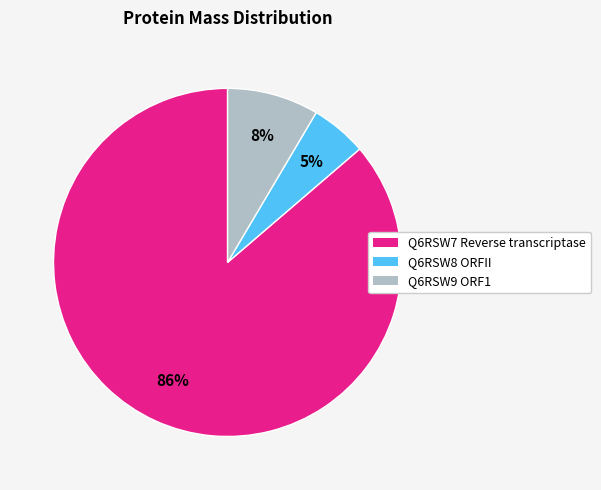

Is the sum of Q6RSW9 ORF1 and Q6RSW8 ORFII greater than half?

No